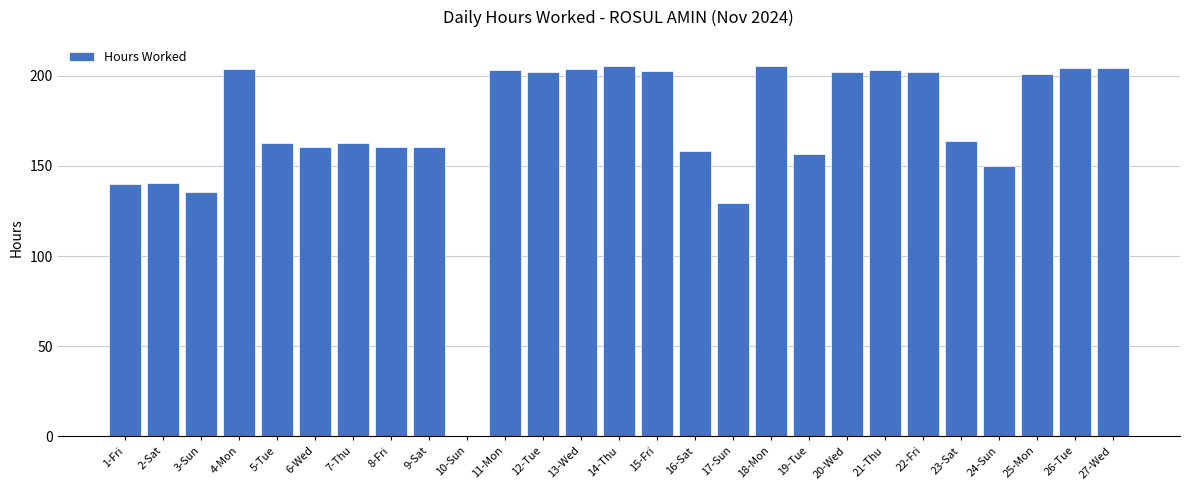

What is the approximate value at 21-Thu?

203.6